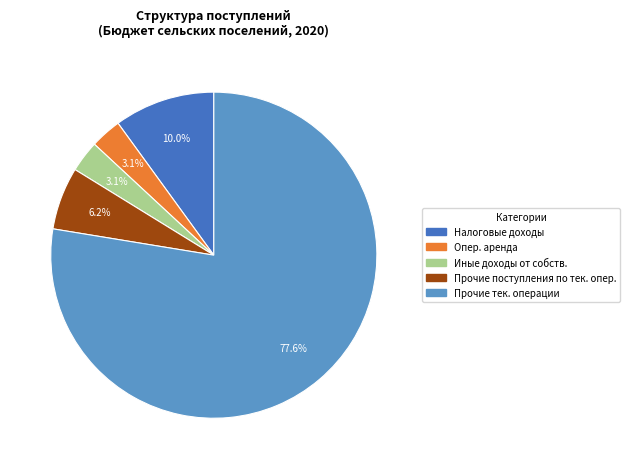

Do Иные доходы от собств. and Прочие поступления по тек. опер. together represent more than half of the pie?

No